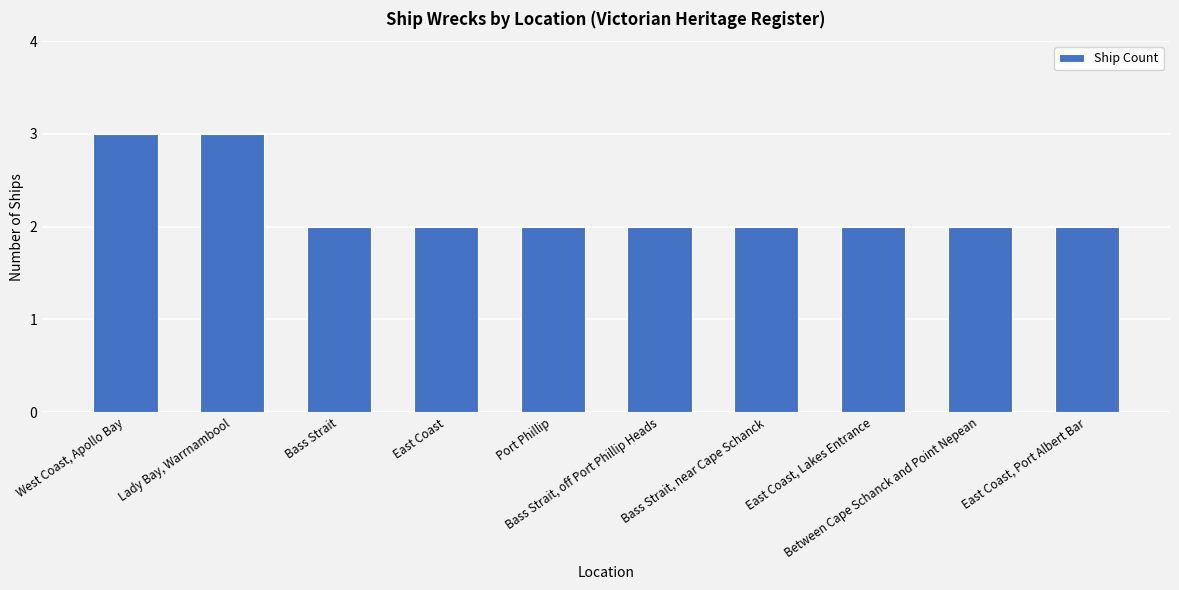

What is the ratio of the value at East Coast, Port Albert Bar to the value at Bass Strait?

1.0